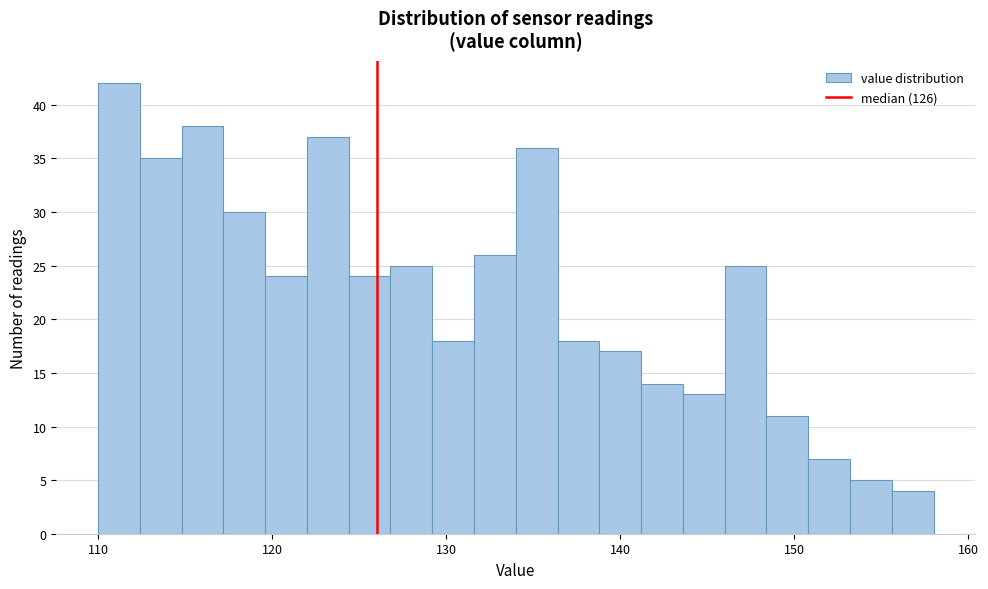

Read against the x-axis, roughly where is the centre of the tallest bar?

111